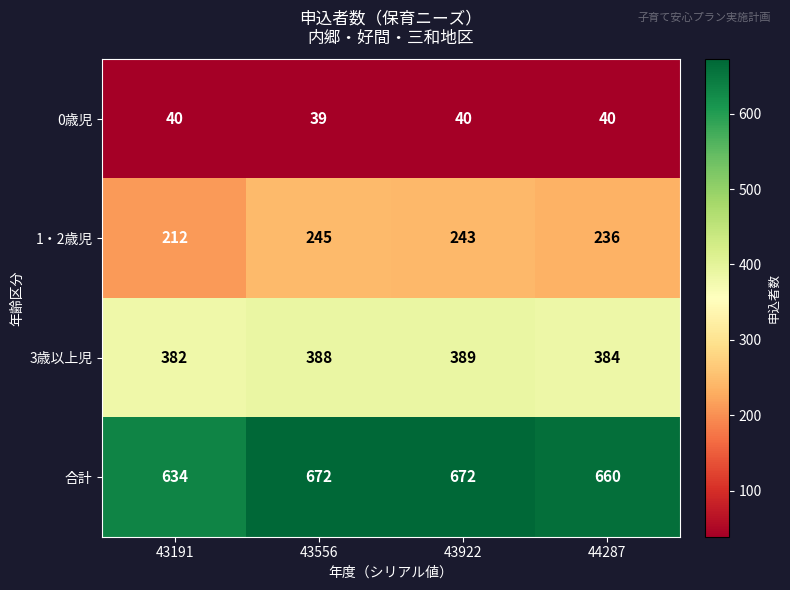

What is the total value across all series at 43191?

1268